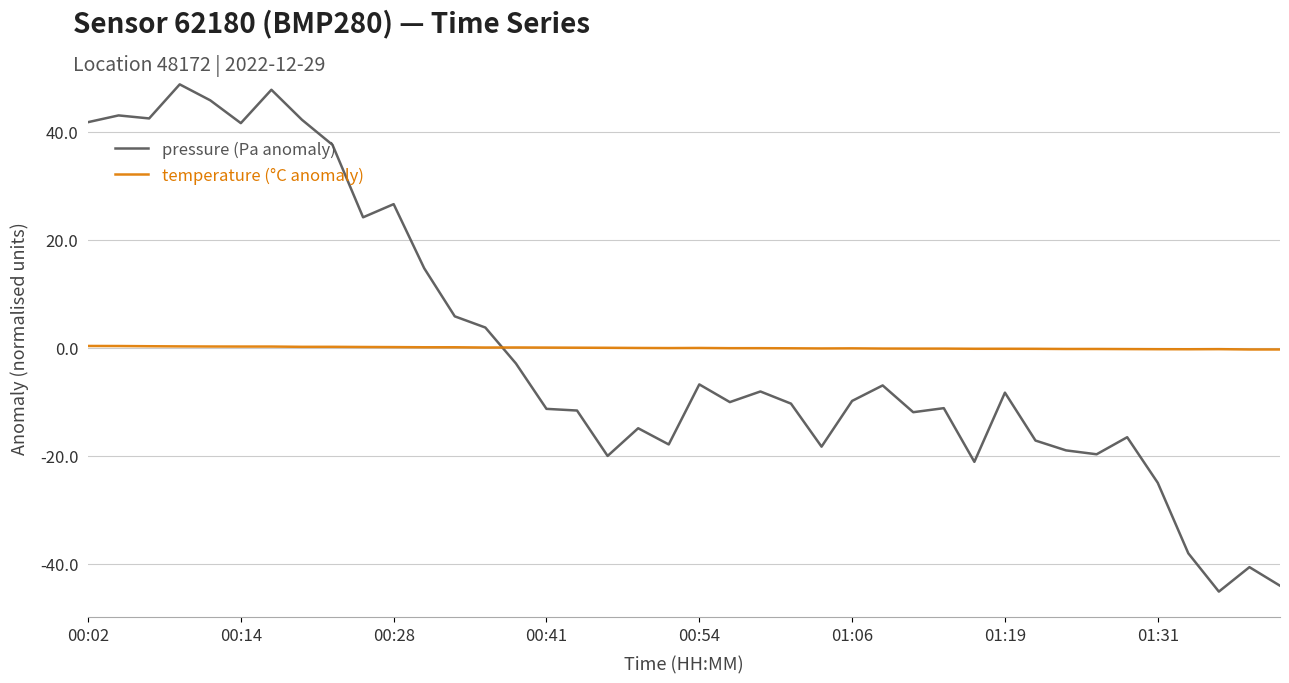

Rank the series by their maximum value, from highest to lowest.

pressure (Pa anomaly), temperature (°C anomaly)